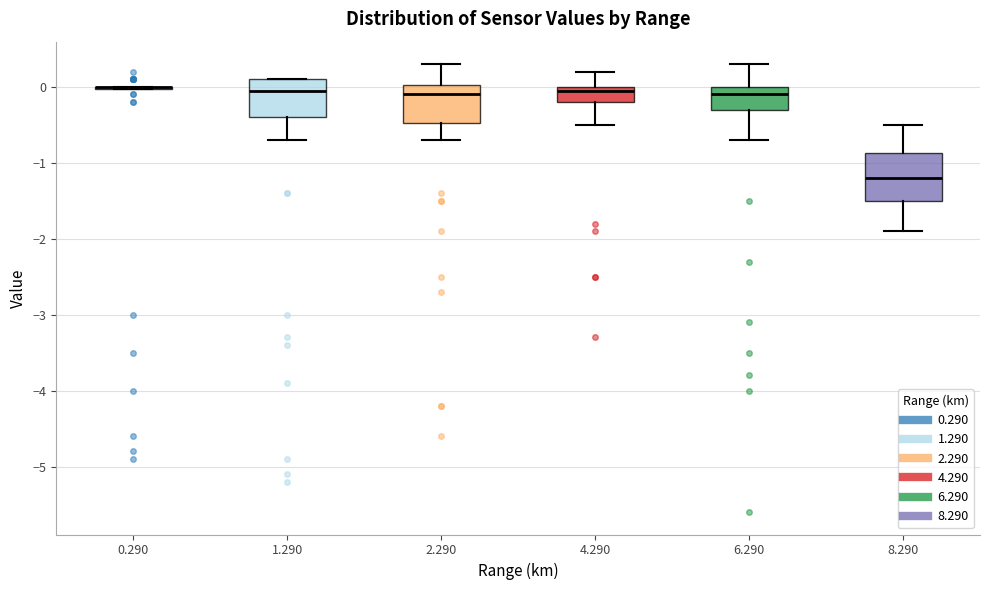

Reading left to right, transcribe this box plot: for each box, give where its median line is, the range the box spans, and where its two whiskers end, as read against the y-axis. The values are not printed on the chart, so give them approximately, as read against the axis.

0.290: box collapsed to a line at 0.0, whiskers 0.0 to 0.0
1.290: median 0.0, box -0.4 to 0.1, whiskers -0.7 to 0.1
2.290: median -0.1, box -0.5 to 0.0, whiskers -0.7 to 0.3
4.290: median 0.0 (just below the box's upper edge), box -0.2 to 0.0, whiskers -0.5 to 0.2
6.290: median -0.1, box -0.3 to 0.0, whiskers -0.7 to 0.3
8.290: median -1.2, box -1.5 to -0.9, whiskers -1.9 to -0.5